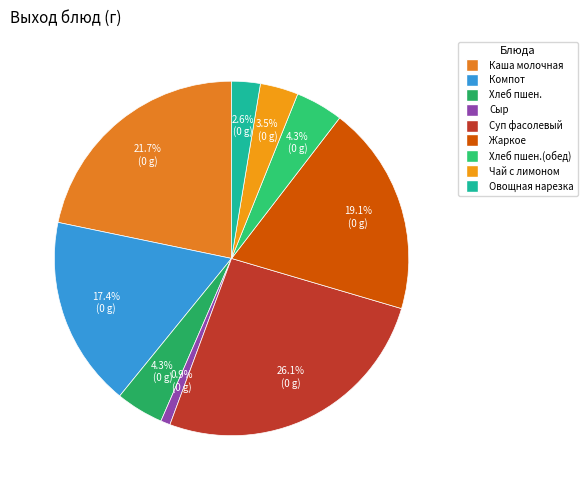

How many segments does this pie chart have?

9